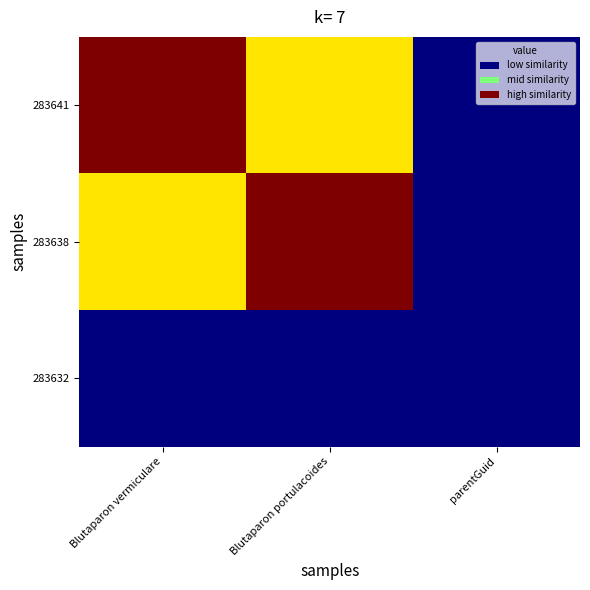

Reading left to right, what are all the values shown in this chart?

283641: Blutaparon vermiculare=1.0	Blutaparon portulacoides=0.7	parentGuid=0.0
283638: Blutaparon vermiculare=0.7	Blutaparon portulacoides=1.0	parentGuid=0.0
283632: Blutaparon vermiculare=0.0	Blutaparon portulacoides=0.0	parentGuid=0.0